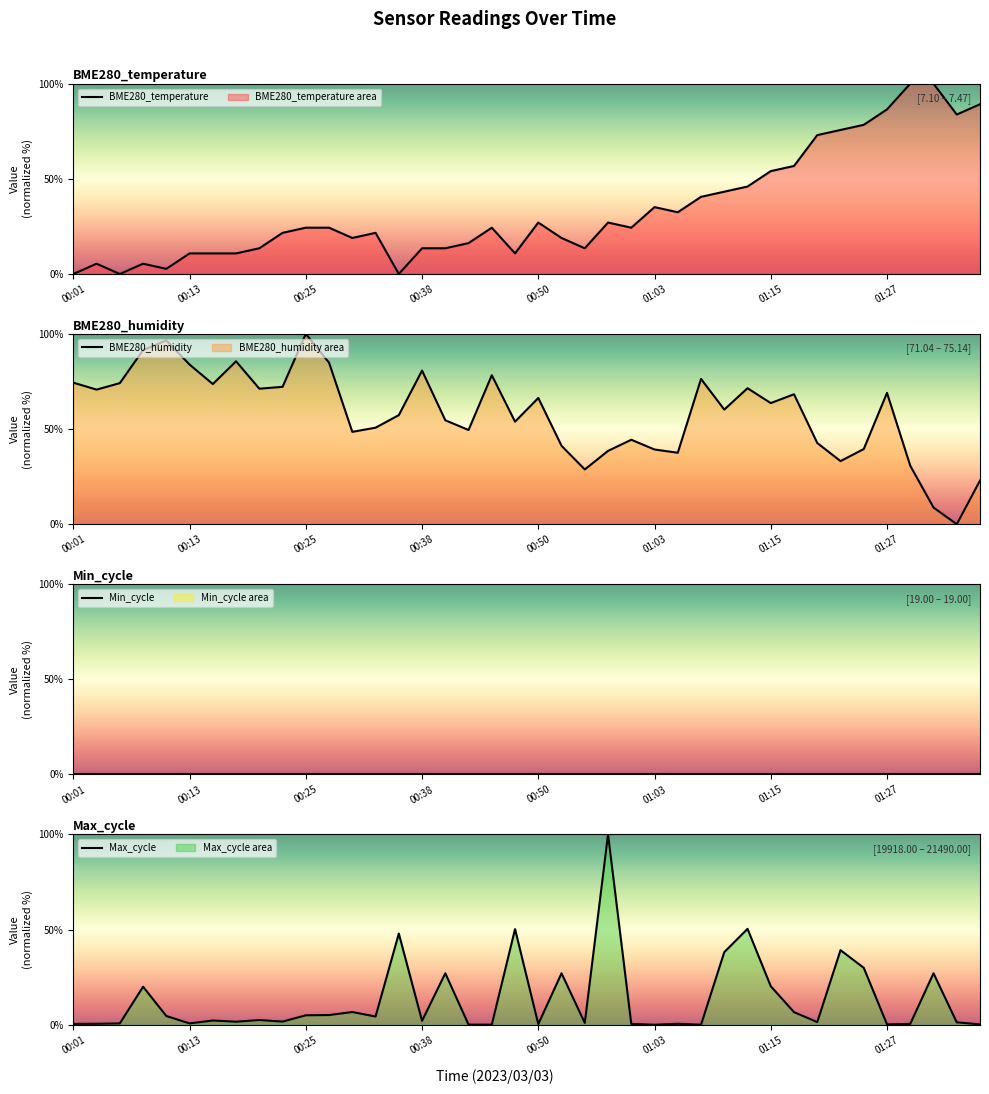

Which series has the largest total across all categories?

BME280_humidity line